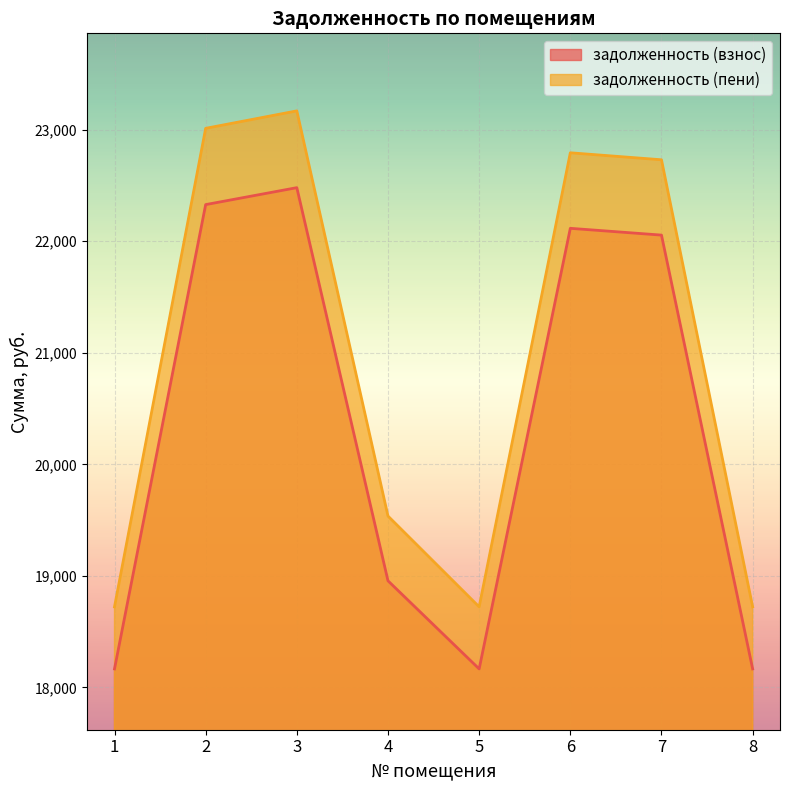

At how many categories does at least one series exceed 22843?

2